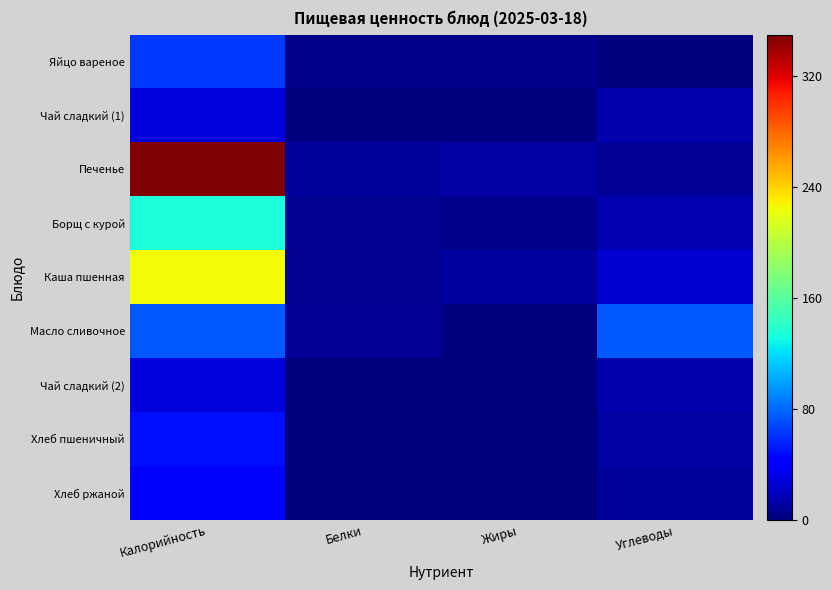

Between Белки and Углеводы, which series saw the biggest shift?

Масло сливочное